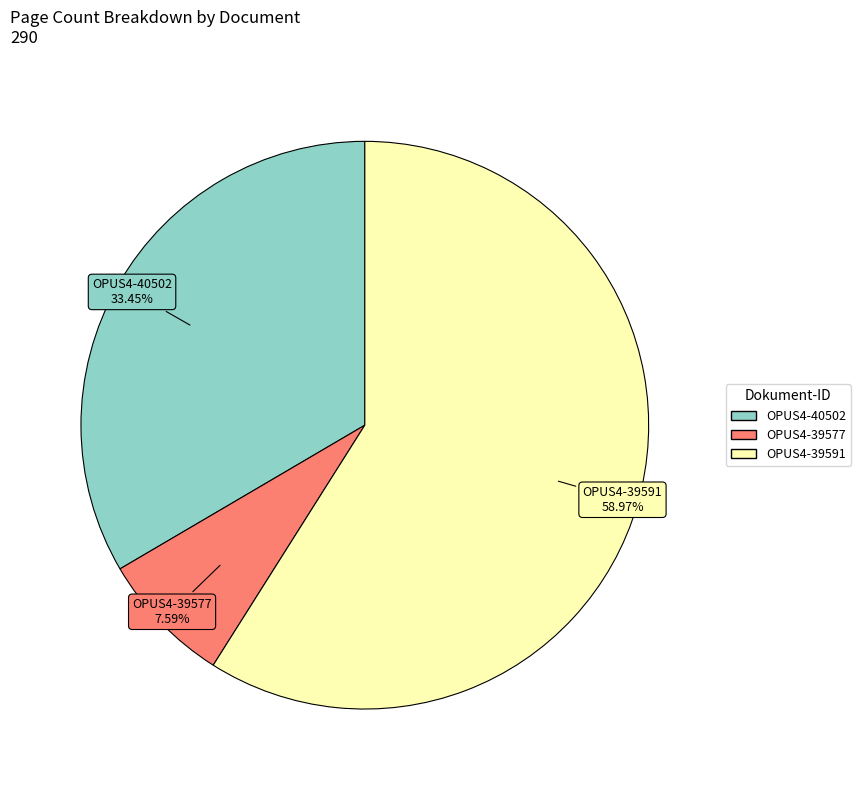

Does any single category account for the majority?

Yes